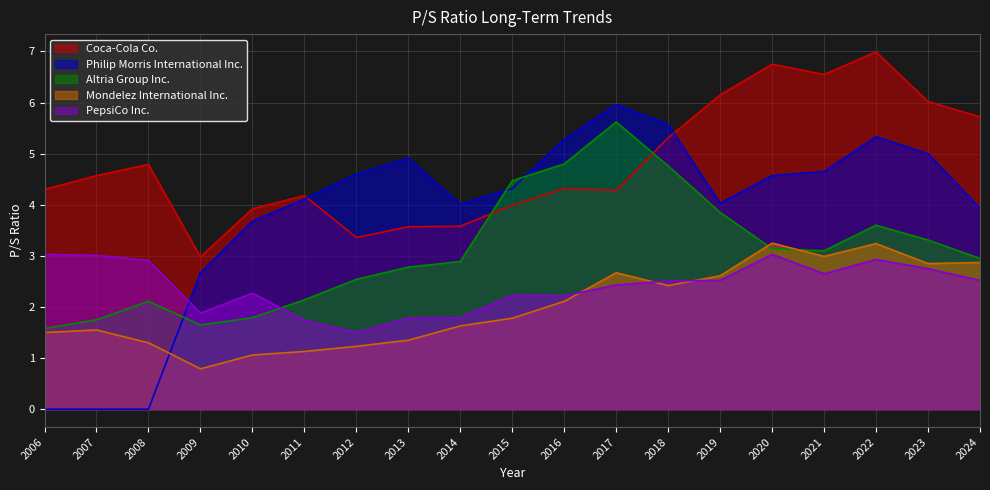

What is the average value of the PepsiCo Inc. series?

2.4